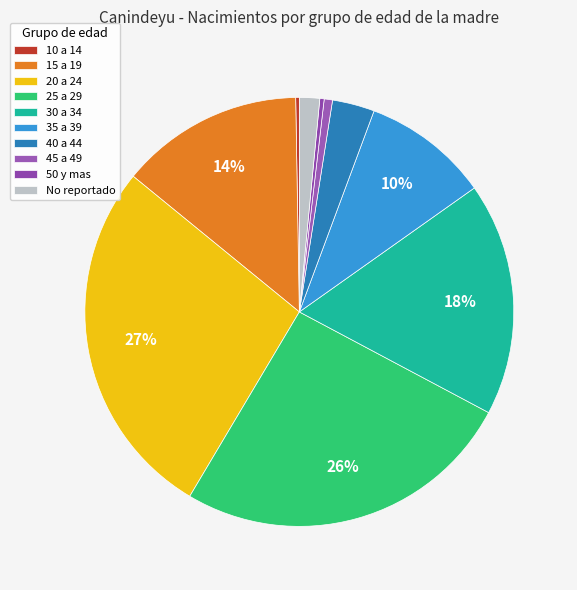

What percentage is the 30 a 34 slice, to the nearest percent?

18%